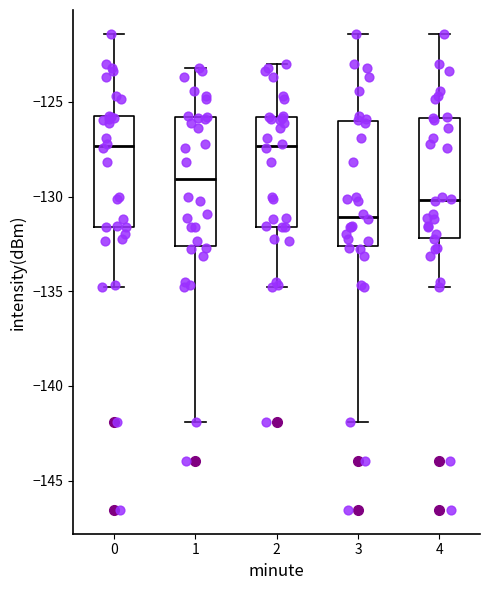

Reading left to right, read every box against the y-axis: the position of its median line, the range the box covers, and the ends of its whiskers. The values are not printed on the chart, so give them approximately, as read against the axis.

0: median -127.5, box -131.5 to -125.5, whiskers -135.0 to -121.5
1: median -129.0, box -132.5 to -126.0, whiskers -142.0 to -123.0
2: median -127.5, box -131.5 to -126.0, whiskers -135.0 to -123.0
3: median -131.0, box -132.5 to -126.0, whiskers -142.0 to -121.5
4: median -130.0, box -132.0 to -126.0, whiskers -135.0 to -121.5